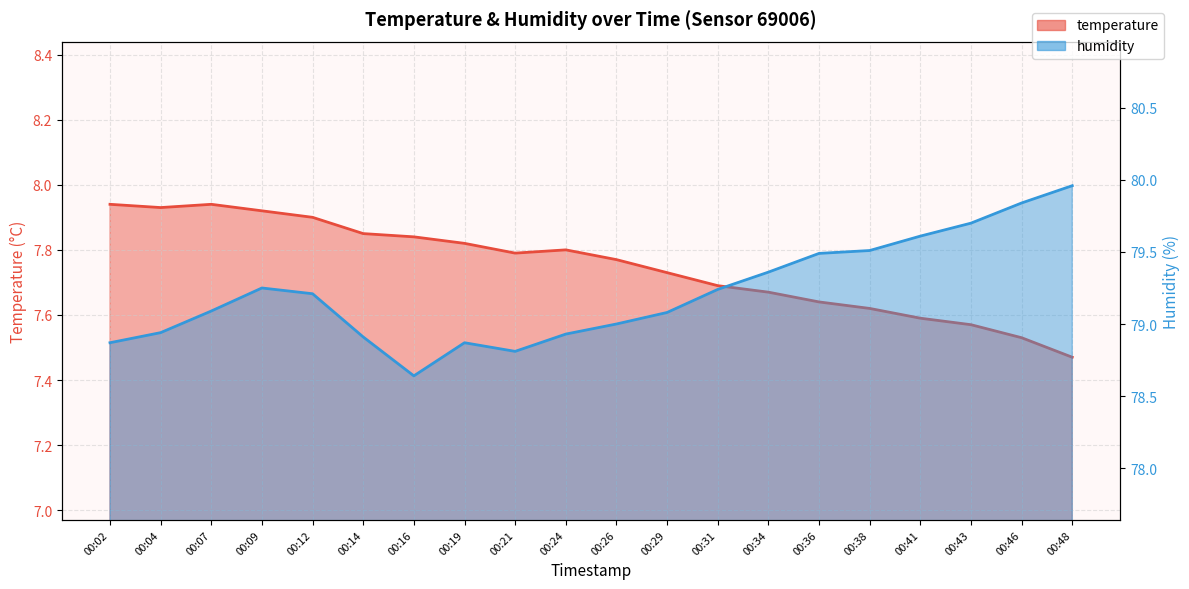

How many lines are shown in the chart?

2